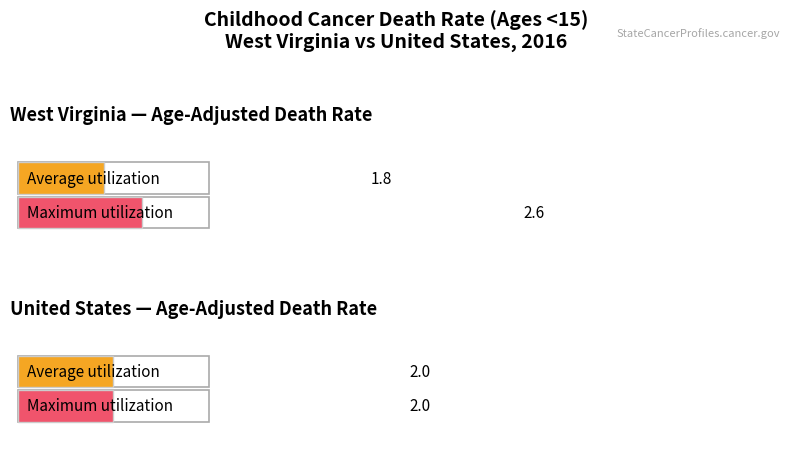

What is the total value across all series at West Virginia?

4.4